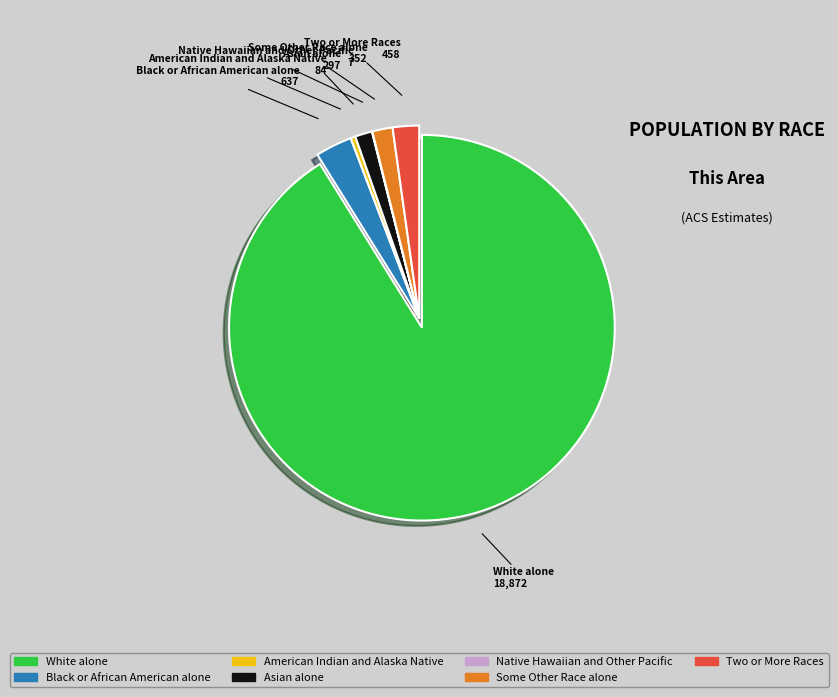

Is the sum of White alone and Some Other Race alone greater than half?

Yes